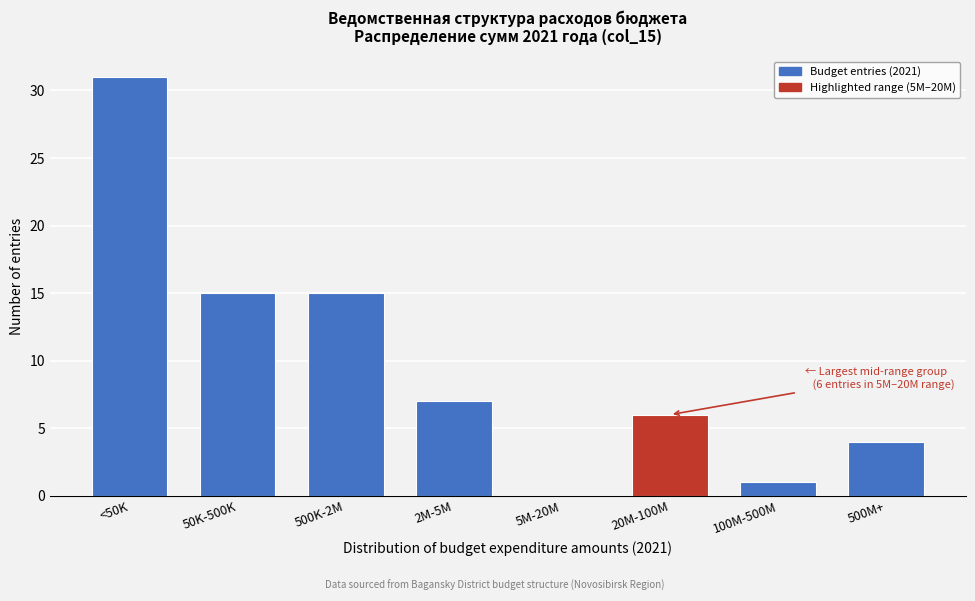

Reading left to right, extract all data points from this chart.

<50K=31	50K-500K=15	500K-2M=15	2M-5M=7	5M-20M=0	20M-100M=6	100M-500M=1	500M+=4